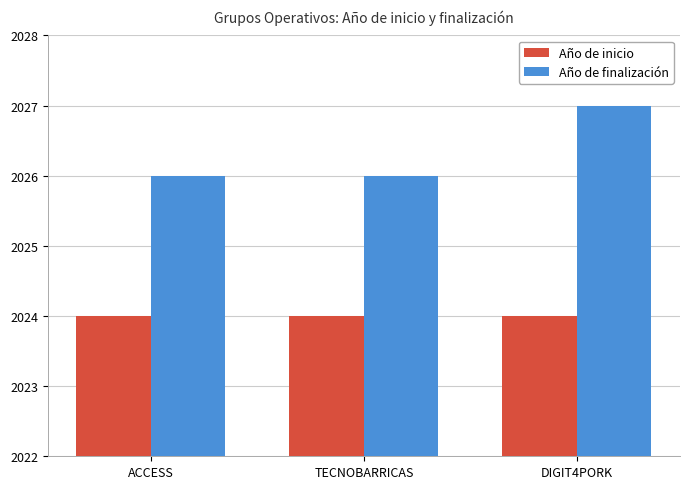

What is the average value of the Año de inicio series?

2024